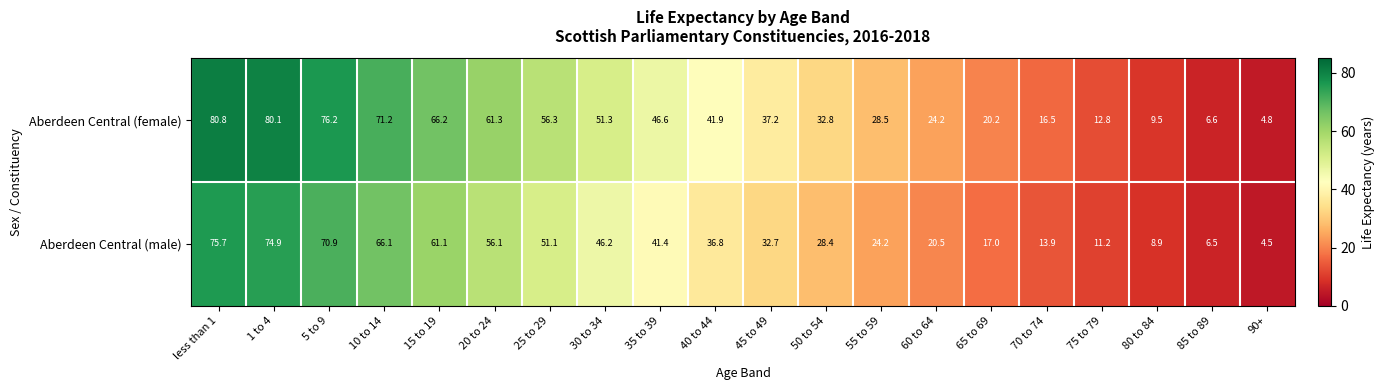

The value of Aberdeen Central (male) at 65 to 69 is 17.0. True or false?

True